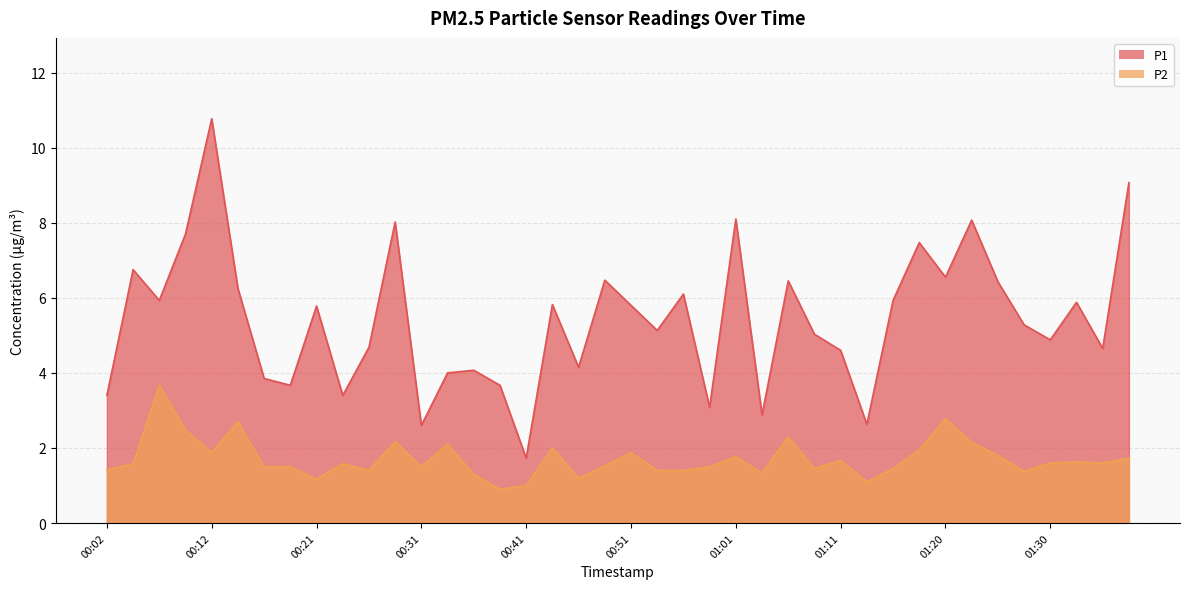

What is the maximum value shown in the chart?

10.8